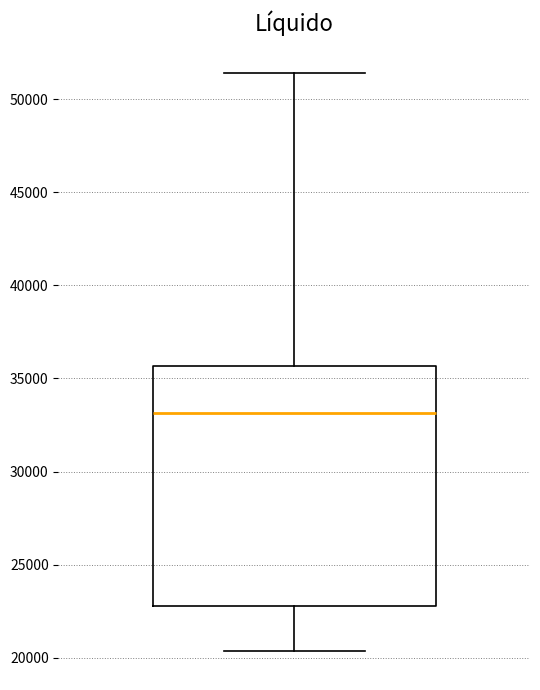

Transcribe this box plot: give where the median line is, the range the box spans, and where the two whiskers end, as read against the y-axis. The values are not printed on the chart, so give them approximately, as read against the axis.

median 33000, box 23000 to 35500, whiskers 20500 to 51500